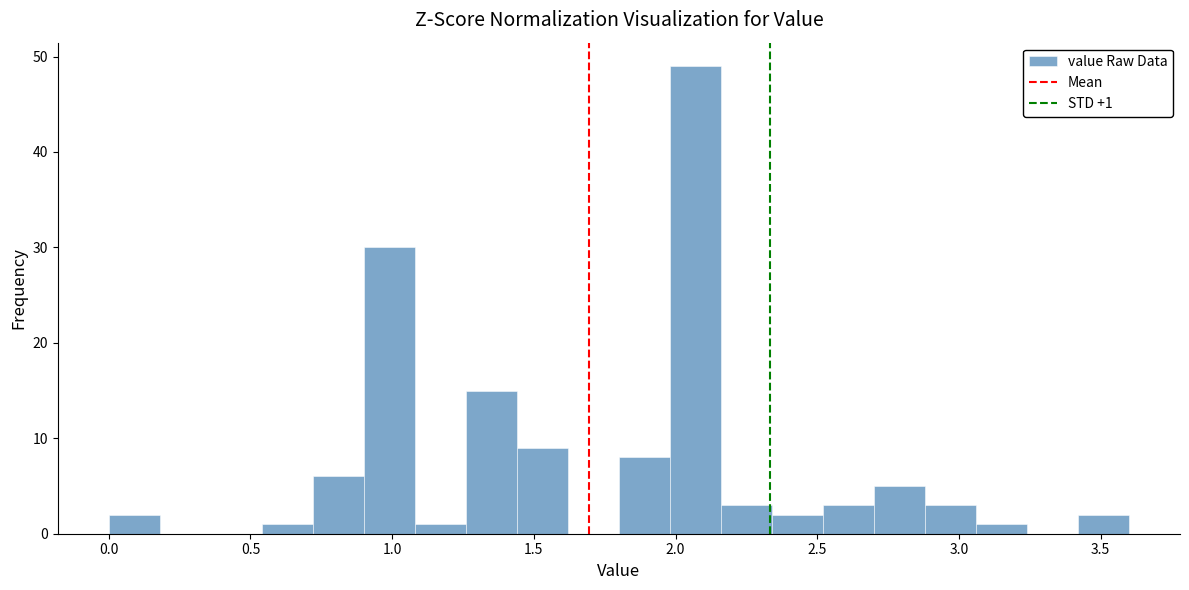

Read against the x-axis, roughly where is the centre of the tallest bar?

2.05